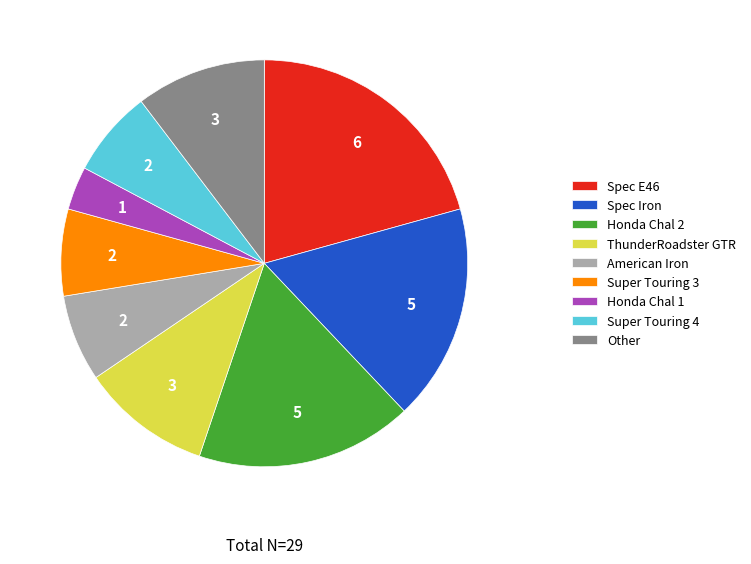

Do ThunderRoadster GTR and American Iron together represent more than half of the pie?

No